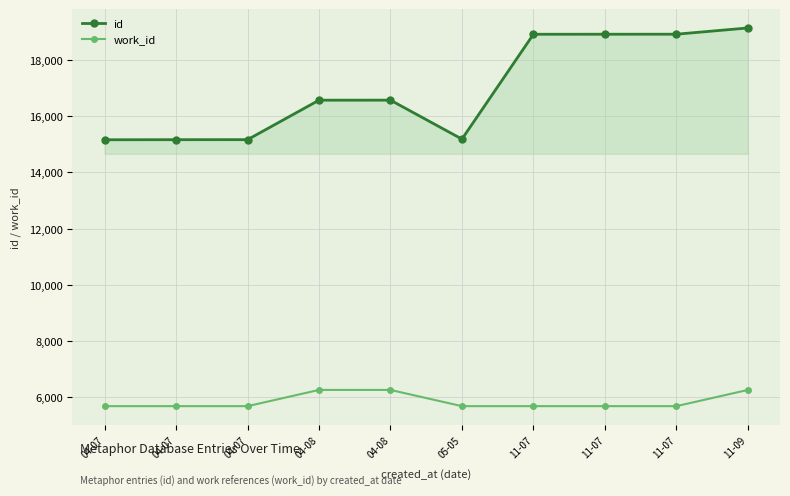

What is the label of the 6th point from the right?

04-08